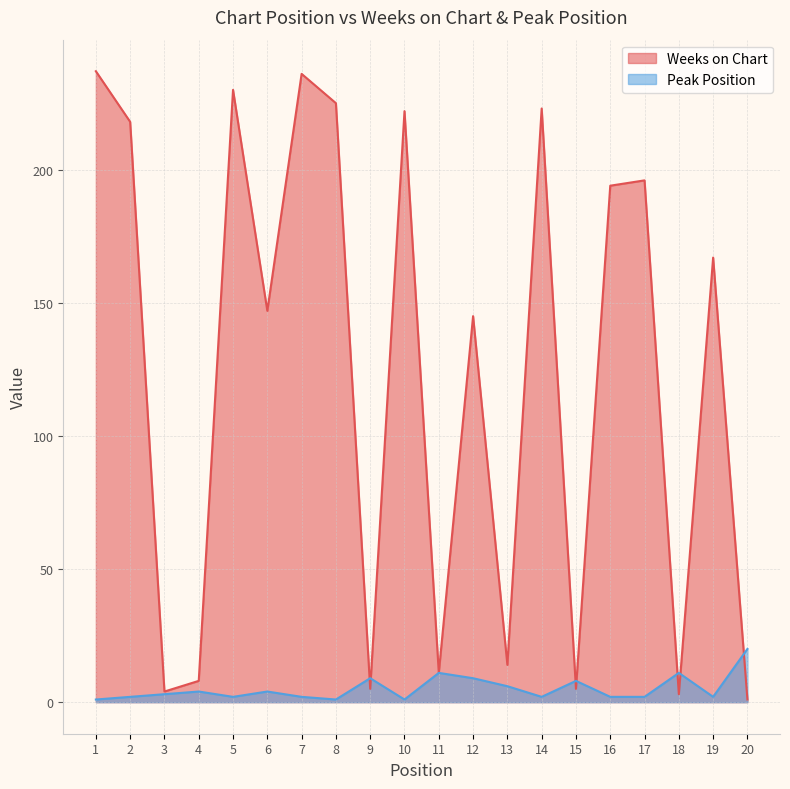

Reading right to left, list all the values displayed in this chart.

Weeks on Chart: 20=1	19=167	18=3	17=196	16=194	15=5	14=223	13=14	12=145	11=11	10=222	9=5	8=225	7=236	6=147	5=230	4=8	3=4	2=218	1=237
Peak Position: 20=20	19=2	18=11	17=2	16=2	15=8	14=2	13=6	12=9	11=11	10=1	9=9	8=1	7=2	6=4	5=2	4=4	3=3	2=2	1=1